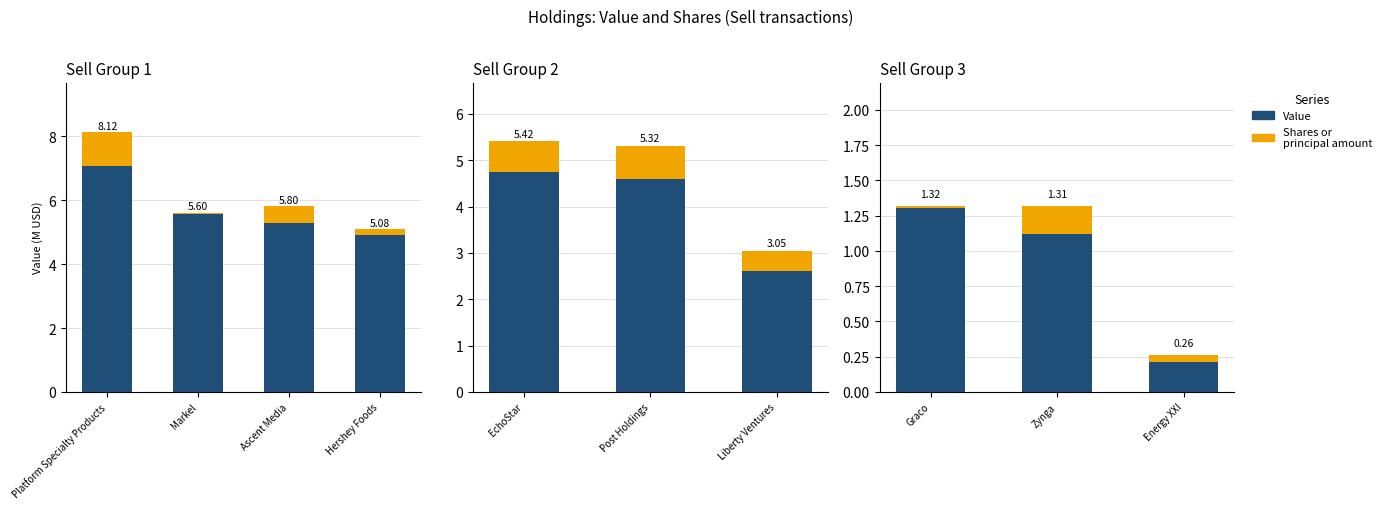

Which series has the largest total across all categories?

Value